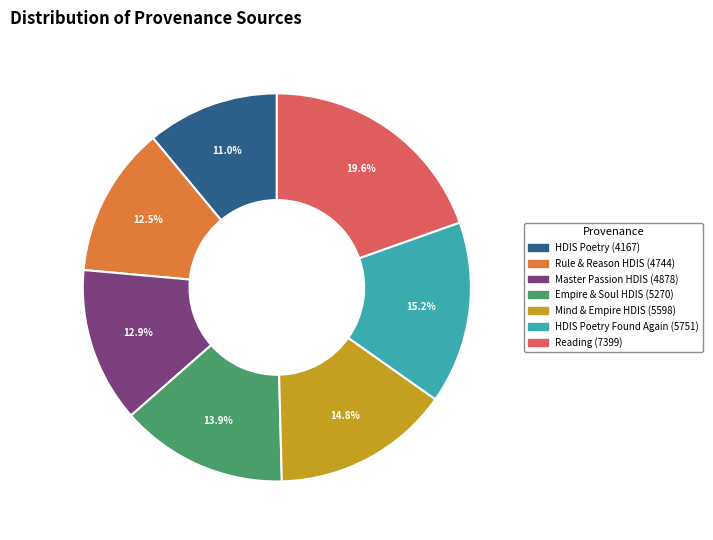

Is there any slice that represents more than half of the pie?

No